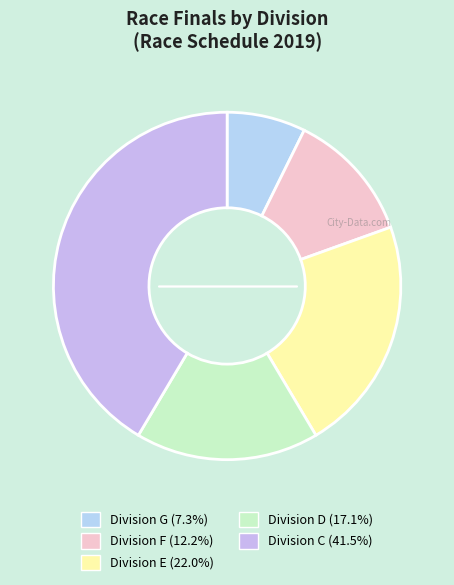

Which category has the biggest portion of the pie?

C